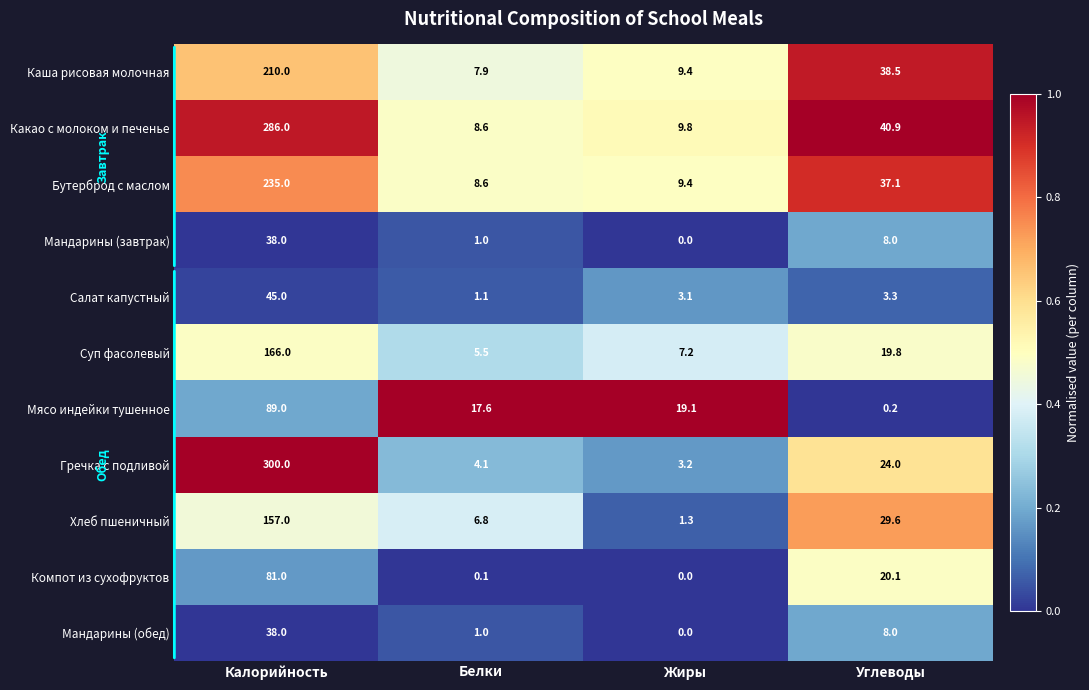

What is the total value across all series at Калорийность?

1645.0